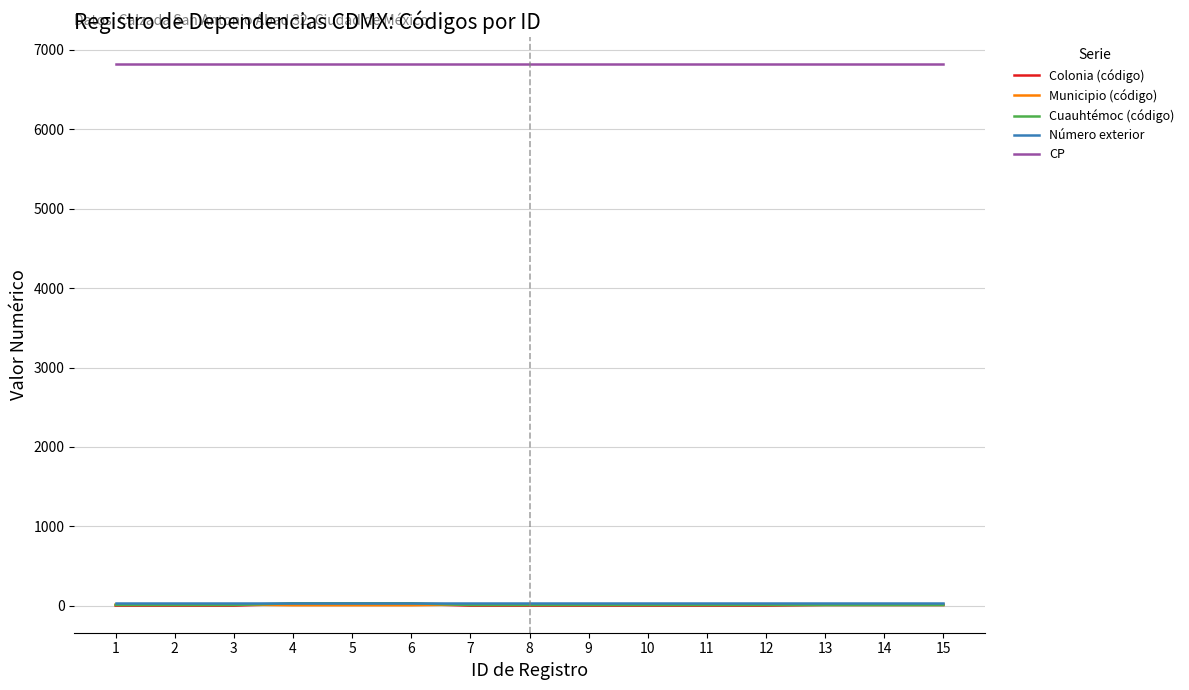

True or false: CP and Cuauhtémoc (código) intersect in this chart.

False